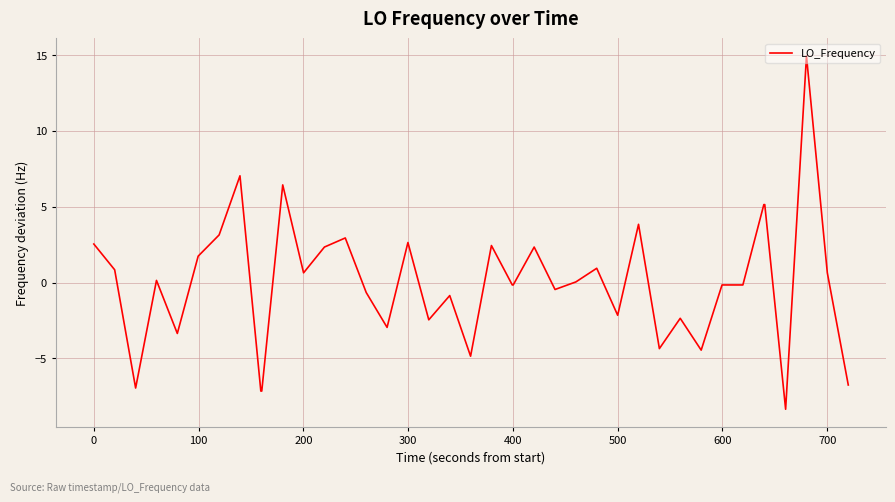

How many lines are shown in the chart?

1